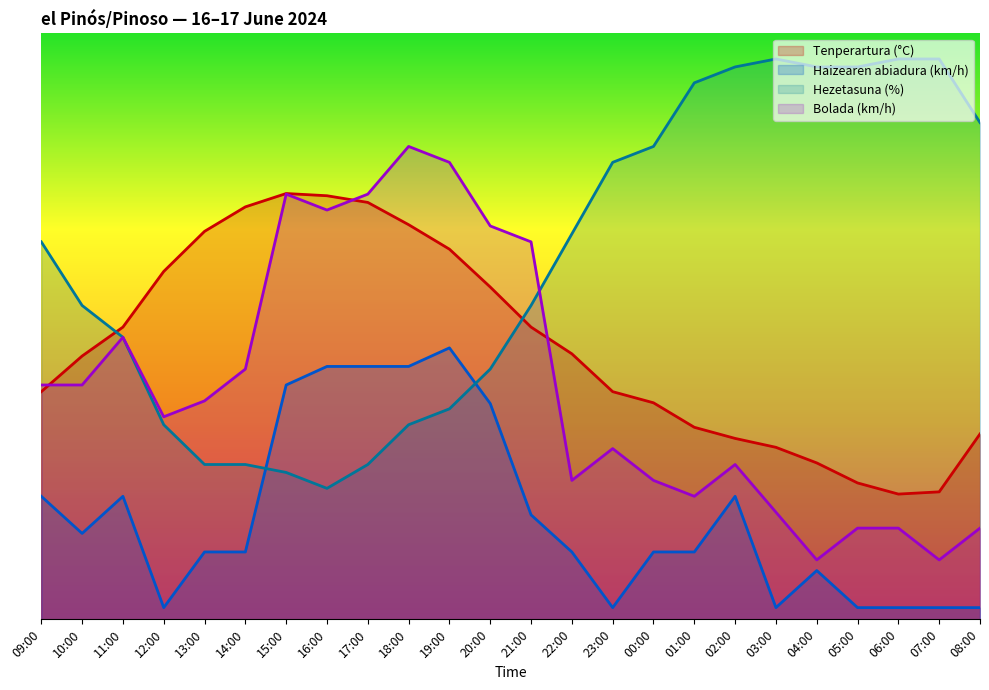

What is the label of the 8th point from the right?

01:00